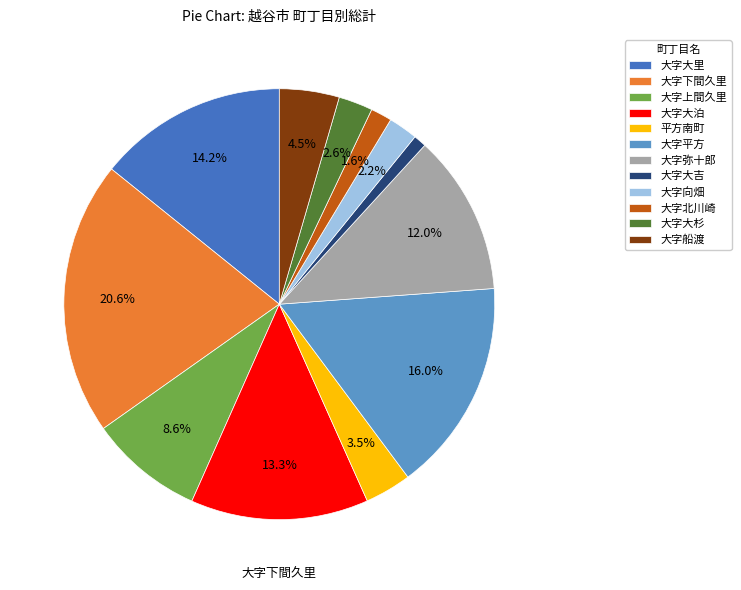

What percentage is the 大字弥十郎 slice, to the nearest percent?

12%